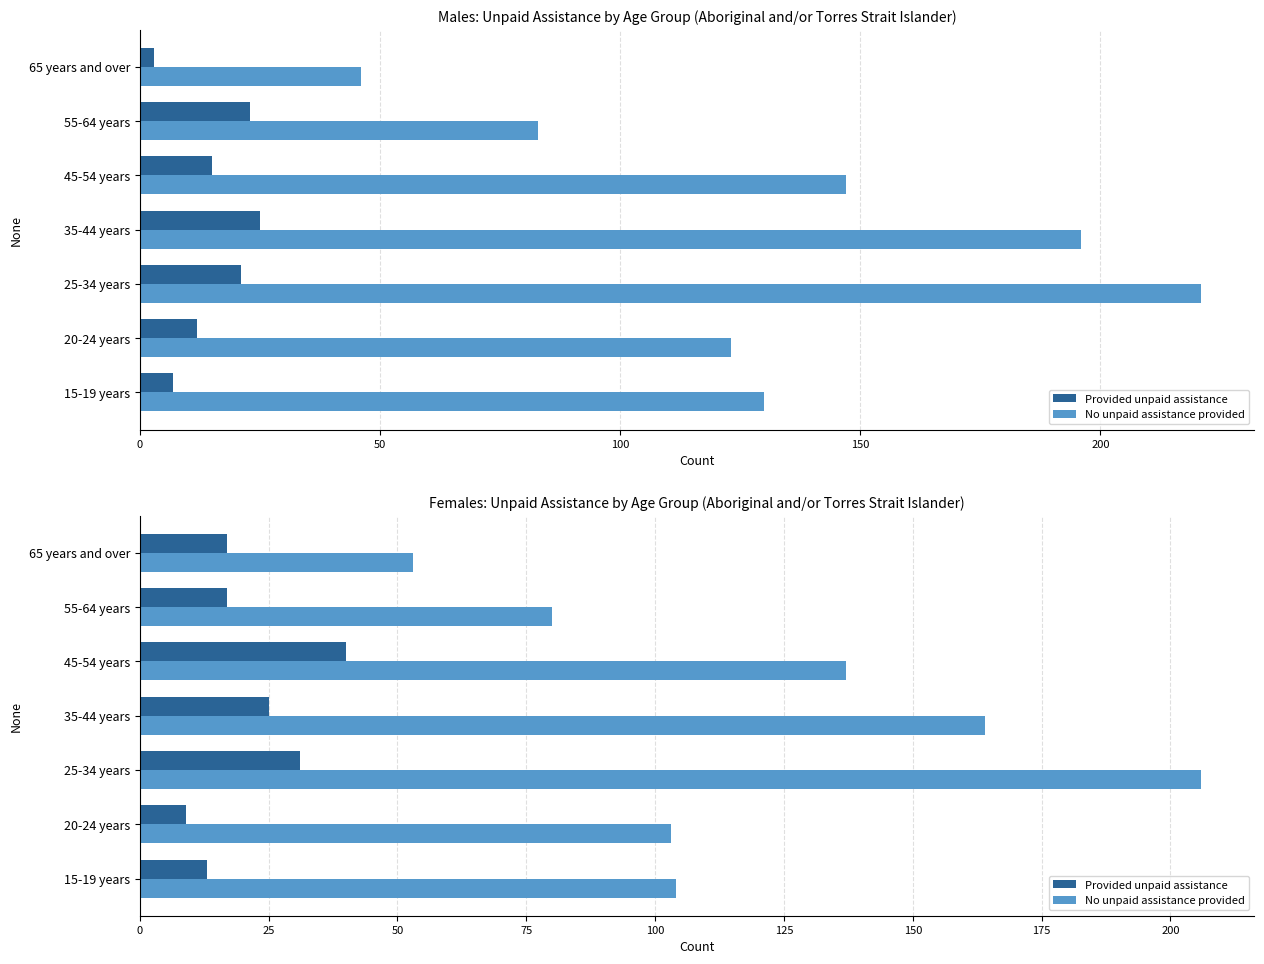

At how many categories does at least one series exceed 188?

1